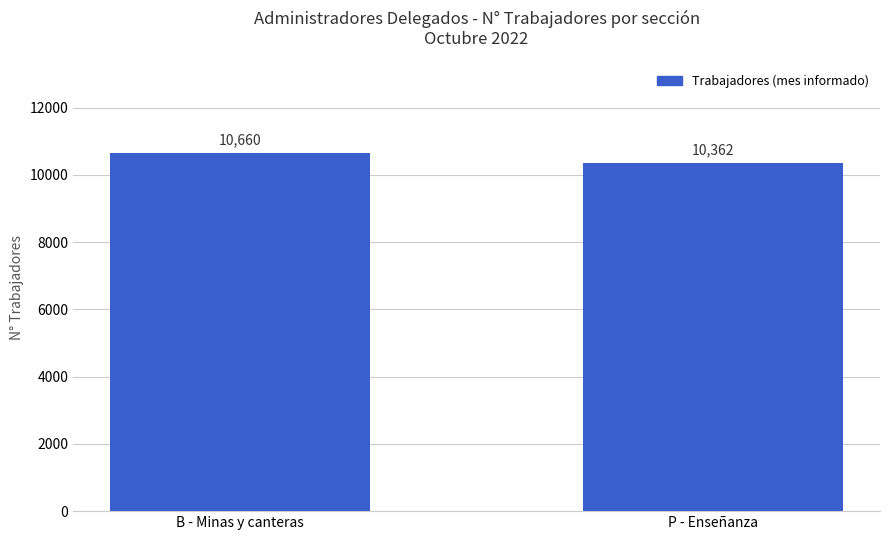

Reading left to right, transcribe all the data shown in this chart.

B - Minas y canteras=10660	P - Enseñanza=10362